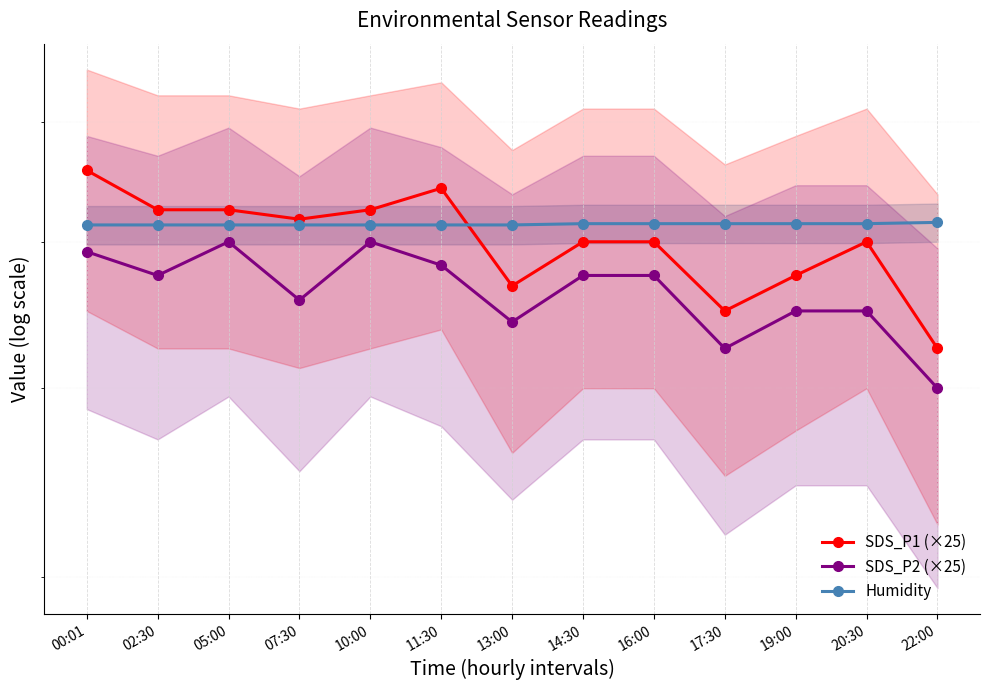

List the labels in order of SDS_P2 (×25) value, largest first.

05:00, 10:00, 00:01, 11:30, 02:30, 14:30, 16:00, 07:30, 19:00, 20:30, 13:00, 17:30, 22:00